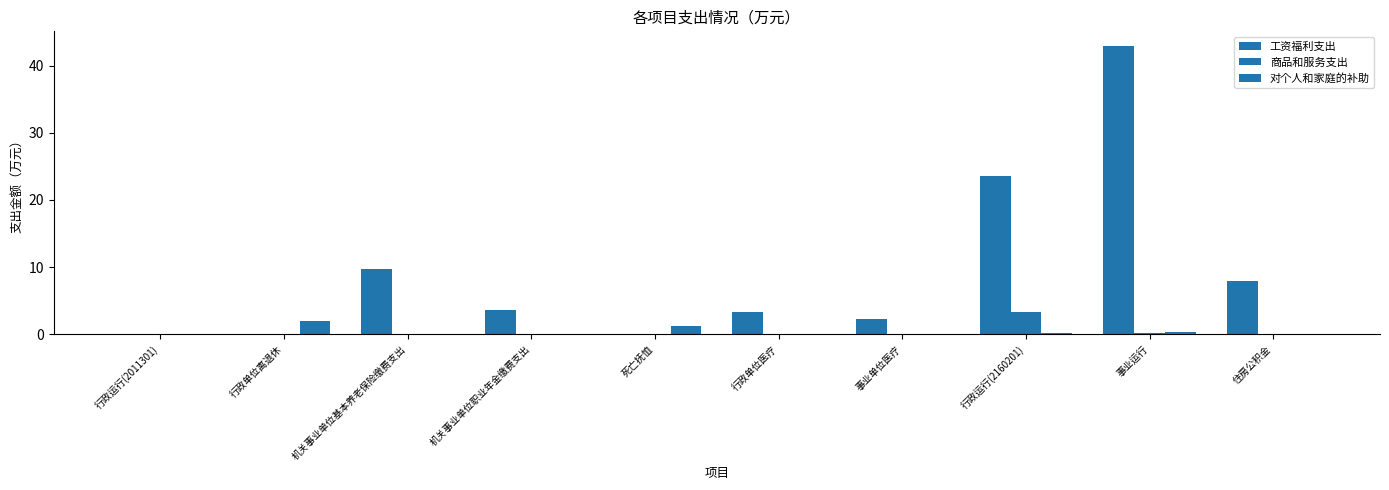

Is the value of 对个人和家庭的补助 at 行政运行(2011301) greater than the value of 工资福利支出 at 机关事业单位基本养老保险缴费支出?

No